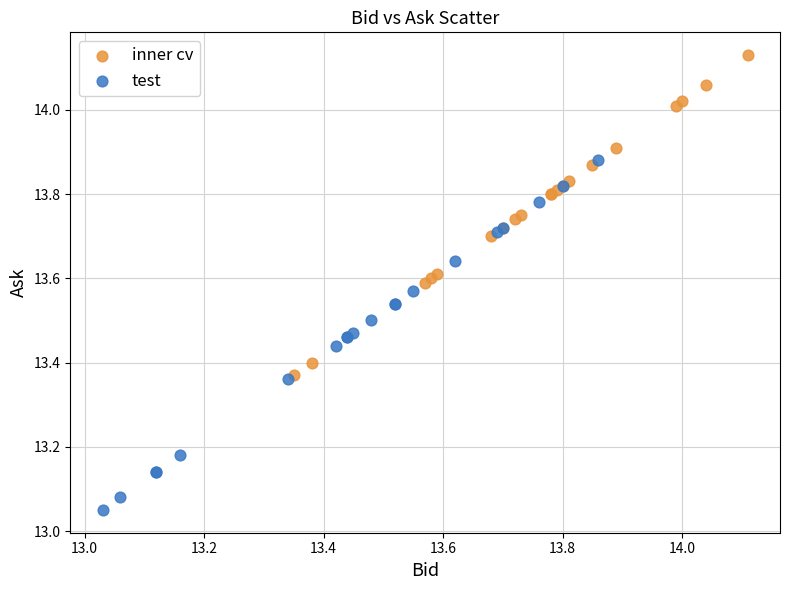

Which series reaches the minimum Y coordinate?

test